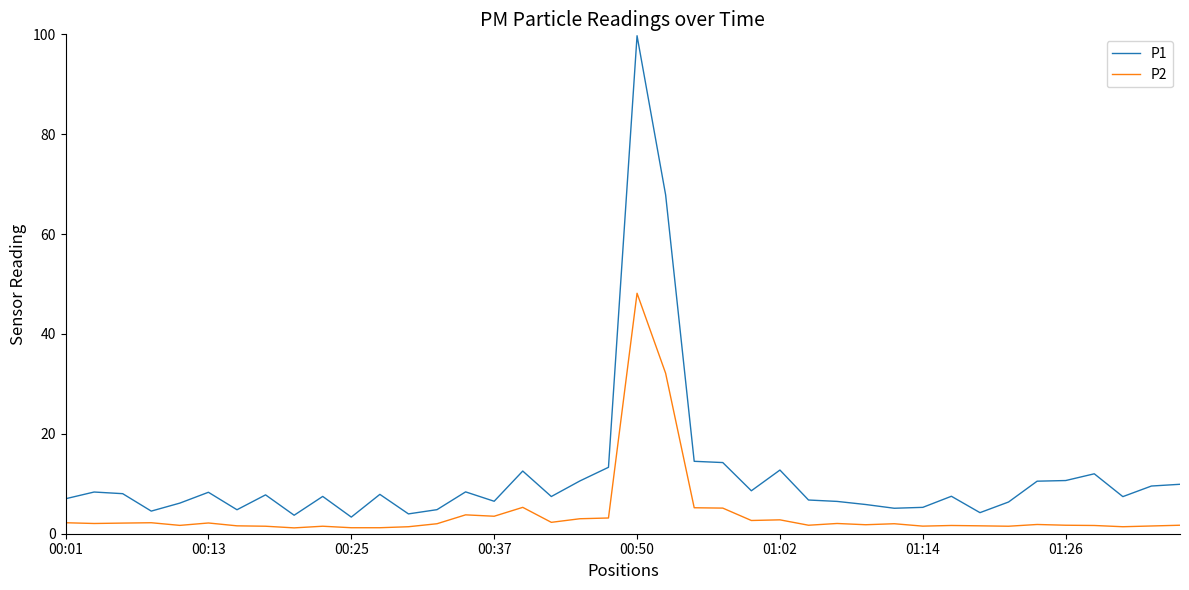

True or false: P2 and P1 cross at least once.

False